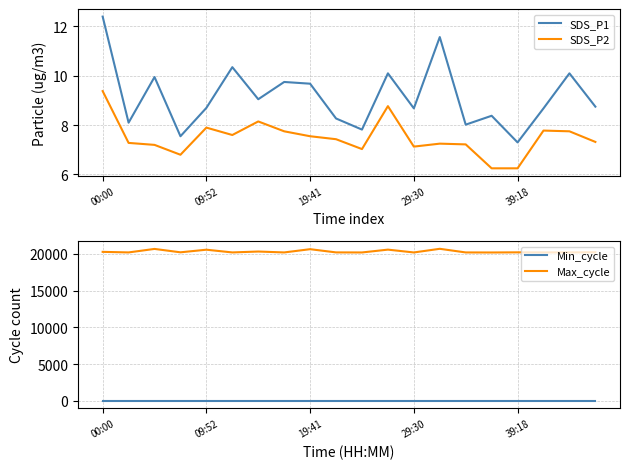

What is the difference between the SDS_P2 values at 15 and 18?

1.5